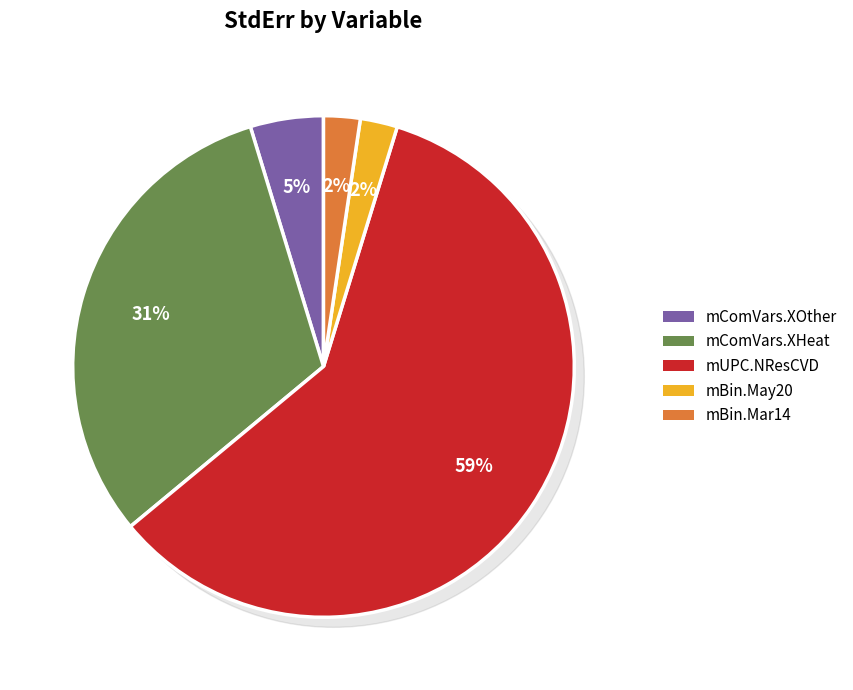

Combined, what portion of the pie is mComVars.XOther and mBin.May20?

7.1%